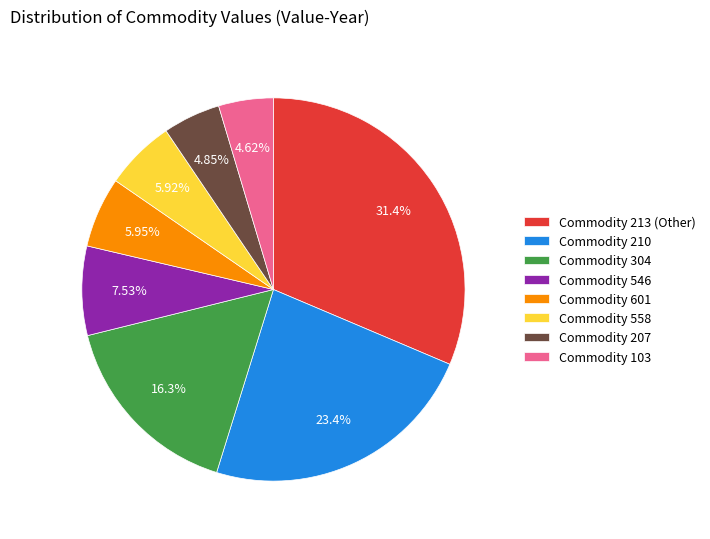

How many slices are in this pie chart?

8